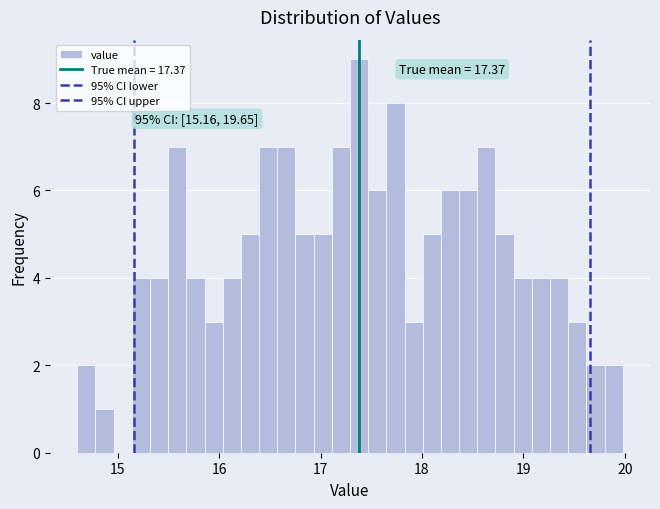

Read against the x-axis, roughly where is the centre of the tallest bar?

17.4